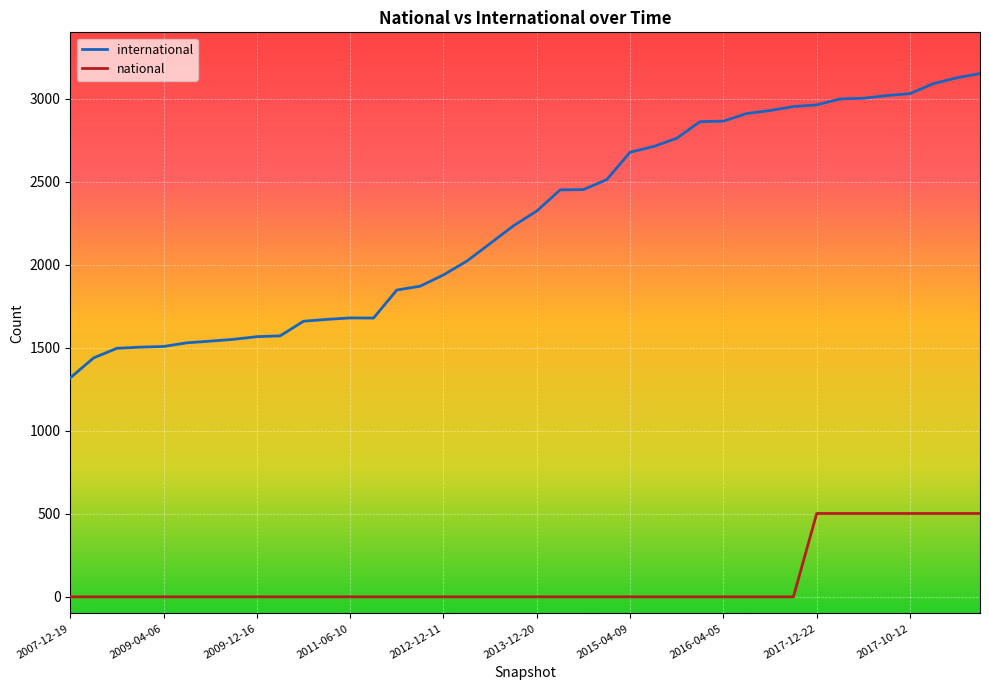

Which series has the widest spread of values?

international